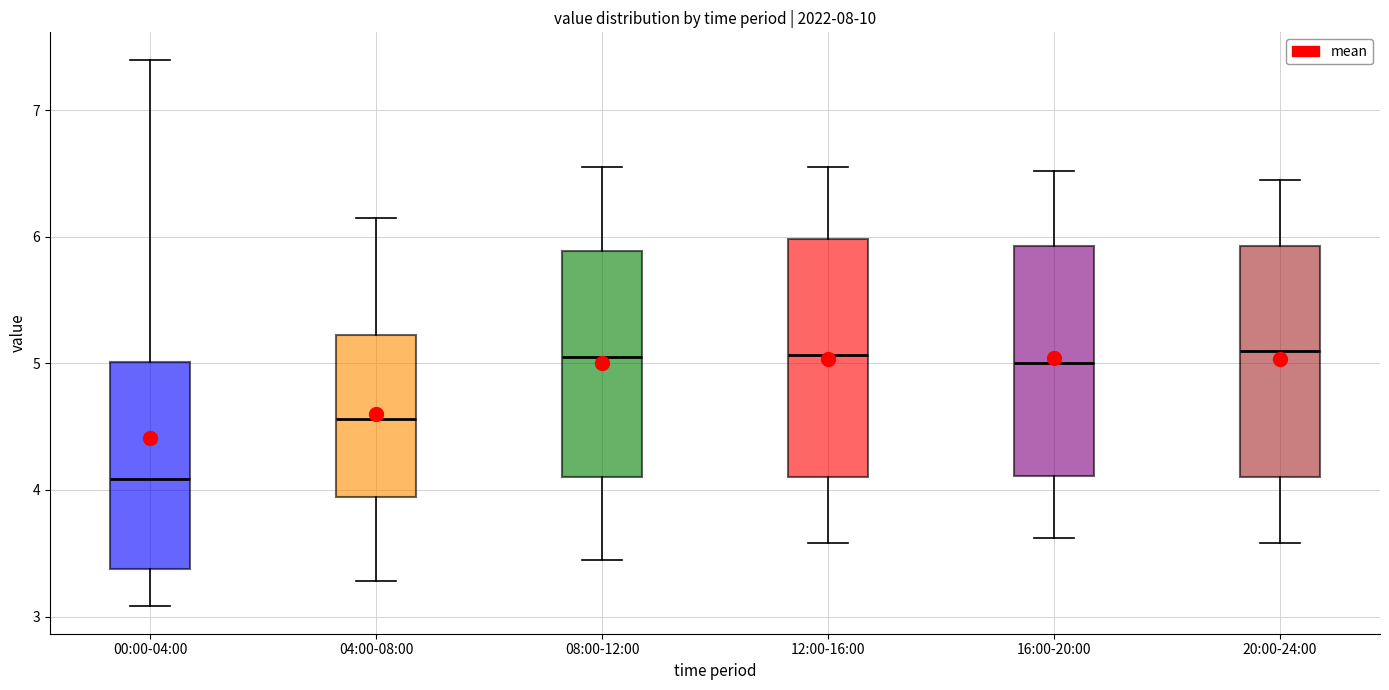

Reading left to right, read every box against the y-axis: the position of its median line, the range the box covers, and the ends of its whiskers. The values are not printed on the chart, so give them approximately, as read against the axis.

00:00-04:00: median 4.1, box 3.4 to 5.0, whiskers 3.1 to 7.4
04:00-08:00: median 4.6, box 3.9 to 5.2, whiskers 3.3 to 6.2
08:00-12:00: median 5.1, box 4.1 to 5.9, whiskers 3.5 to 6.6
12:00-16:00: median 5.1, box 4.1 to 6.0, whiskers 3.6 to 6.6
16:00-20:00: median 5.0, box 4.1 to 5.9, whiskers 3.6 to 6.5
20:00-24:00: median 5.1, box 4.1 to 5.9, whiskers 3.6 to 6.5